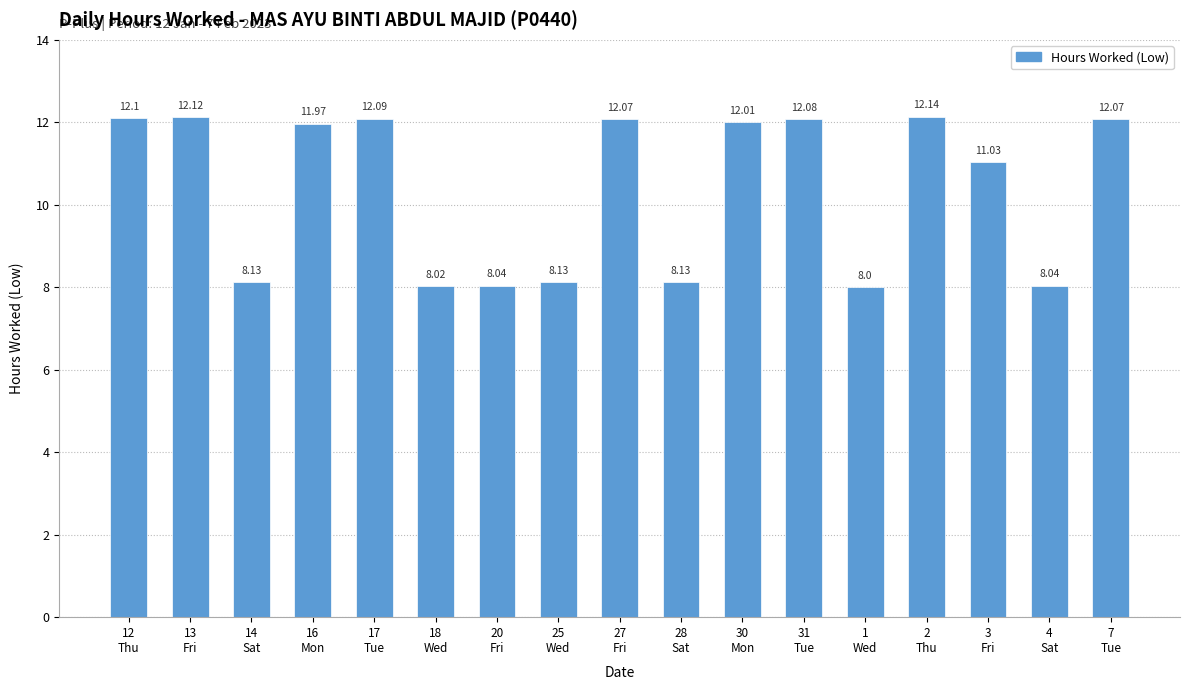

How many values exceed 11?

10